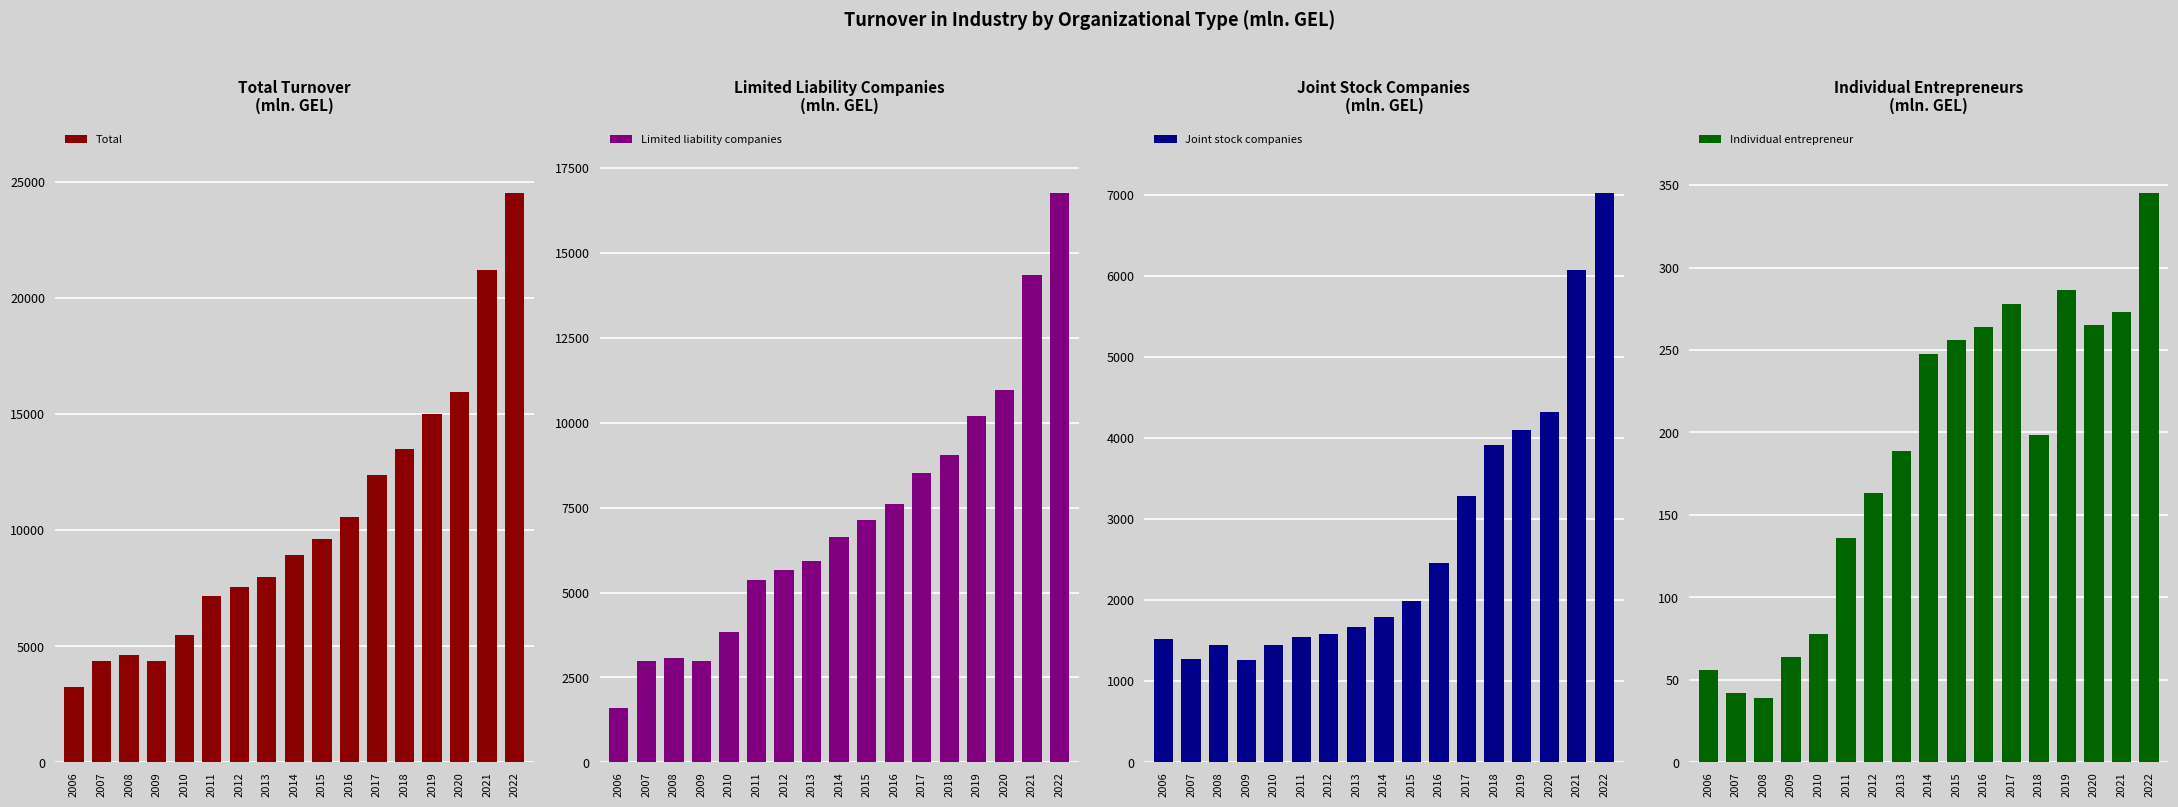

Which category has the highest value across all series?

2022